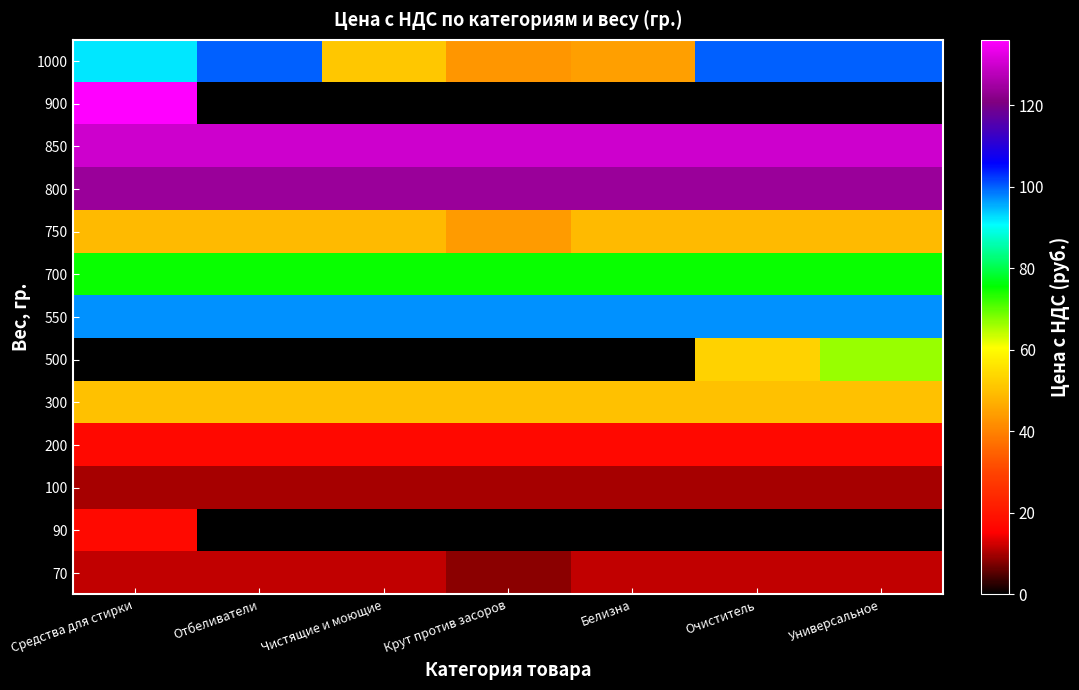

Reading left to right, what are all the values shown in this chart?

70: Средства для стирки=11.5	Отбеливатели=11.5	Чистящие и моющие=11.5	Крут против засоров=8.4	Белизна=11.5	Очиститель=11.5	Универсальное=11.5
90: Средства для стирки=17.4	Отбеливатели=0.0	Чистящие и моющие=0.0	Крут против засоров=0.0	Белизна=0.0	Очиститель=0.0	Универсальное=0.0
100: Средства для стирки=9.9	Отбеливатели=9.9	Чистящие и моющие=9.9	Крут против засоров=9.9	Белизна=9.9	Очиститель=9.9	Универсальное=9.9
200: Средства для стирки=17.1	Отбеливатели=17.1	Чистящие и моющие=17.1	Крут против засоров=17.1	Белизна=17.1	Очиститель=17.1	Универсальное=17.1
300: Средства для стирки=50.0	Отбеливатели=50.0	Чистящие и моющие=50.0	Крут против засоров=50.0	Белизна=50.0	Очиститель=50.0	Универсальное=50.0
500: Средства для стирки=0.0	Отбеливатели=0.0	Чистящие и моющие=0.0	Крут против засоров=0.0	Белизна=0.0	Очиститель=53.0	Универсальное=66.5
550: Средства для стирки=97.0	Отбеливатели=97.0	Чистящие и моющие=97.0	Крут против засоров=97.0	Белизна=97.0	Очиститель=97.0	Универсальное=97.0
700: Средства для стирки=75.0	Отбеливатели=75.0	Чистящие и моющие=75.0	Крут против засоров=75.0	Белизна=75.0	Очиститель=75.0	Универсальное=75.0
750: Средства для стирки=49.0	Отбеливатели=49.0	Чистящие и моющие=49.0	Крут против засоров=43.9	Белизна=49.0	Очиститель=49.0	Универсальное=49.0
800: Средства для стирки=124.0	Отбеливатели=124.0	Чистящие и моющие=124.0	Крут против засоров=124.0	Белизна=124.0	Очиститель=124.0	Универсальное=124.0
850: Средства для стирки=130.0	Отбеливатели=130.0	Чистящие и моющие=130.0	Крут против засоров=130.0	Белизна=130.0	Очиститель=130.0	Универсальное=130.0
900: Средства для стирки=136.0	Отбеливатели=0.0	Чистящие и моющие=0.0	Крут против засоров=0.0	Белизна=0.0	Очиститель=0.0	Универсальное=0.0
1000: Средства для стирки=92.0	Отбеливатели=100.0	Чистящие и моющие=51.0	Крут против засоров=43.2	Белизна=44.5	Очиститель=100.0	Универсальное=100.0